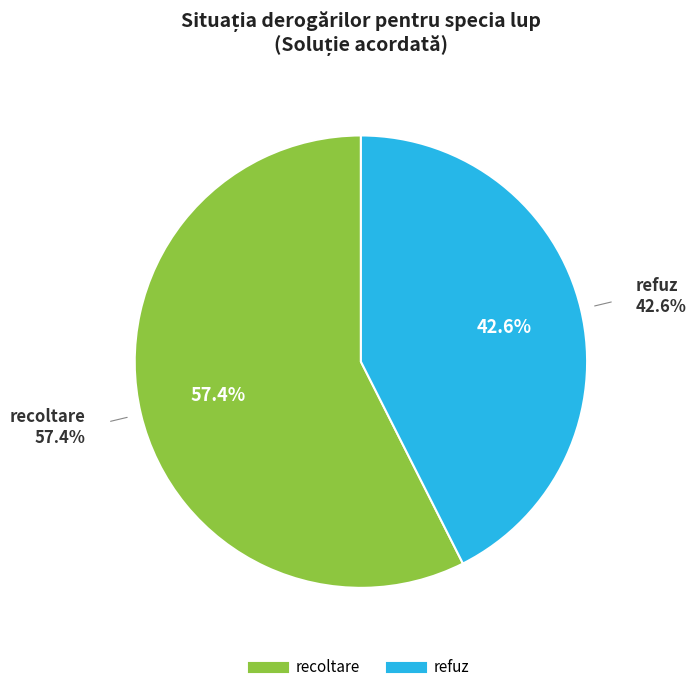

How much of the chart is everything except refuz?

57.4%